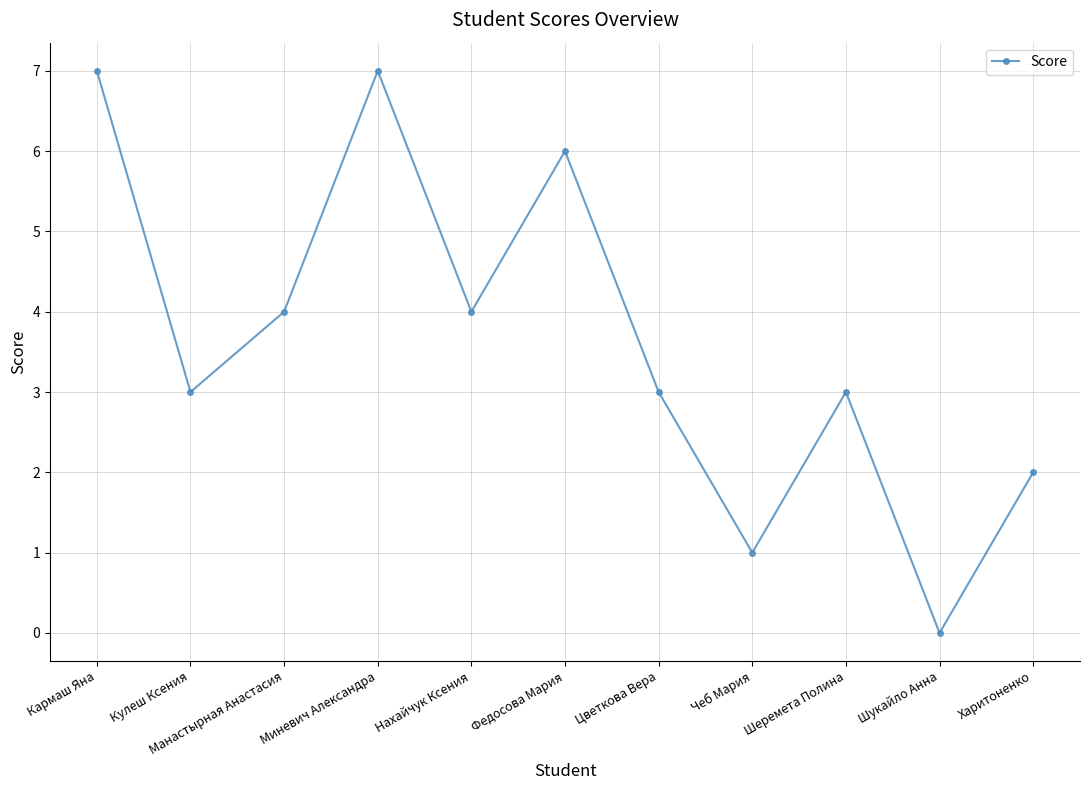

What is the approximate value at Нахайчук Ксения?

4